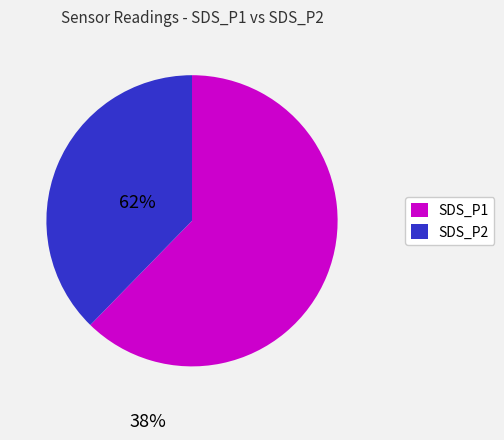

How many slices are in this pie chart?

2